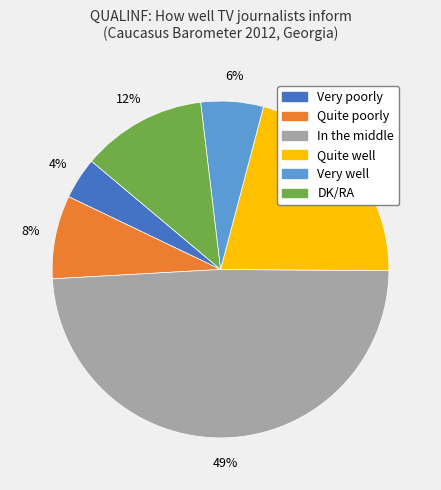

Does any single category account for the majority?

No